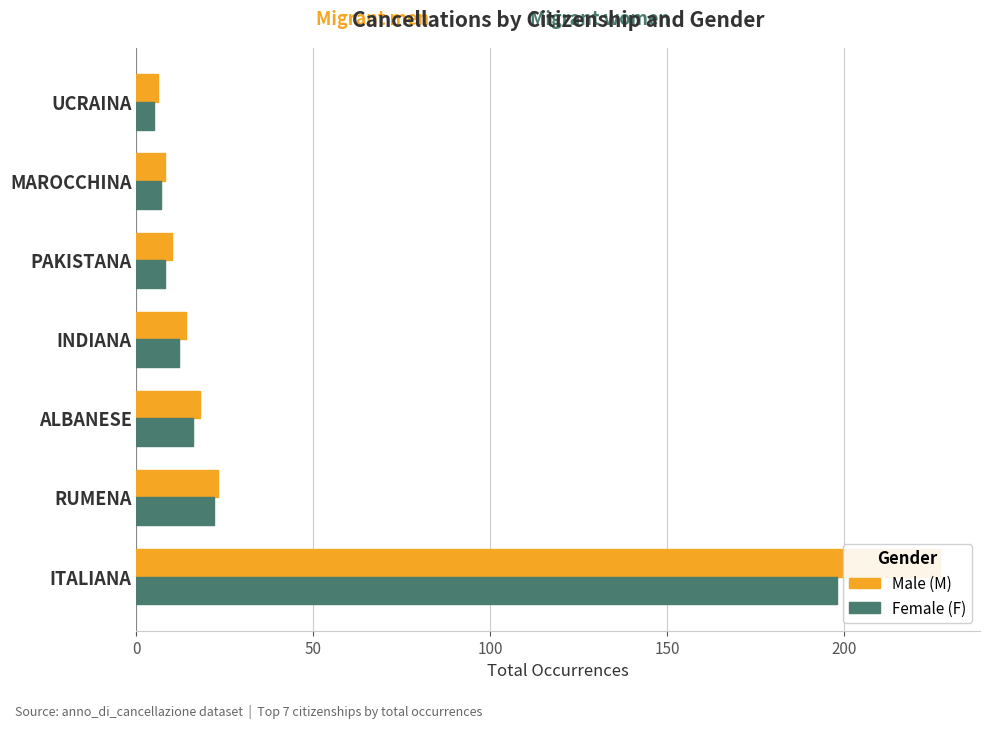

The value of F at PAKISTANA is 4. True or false?

False